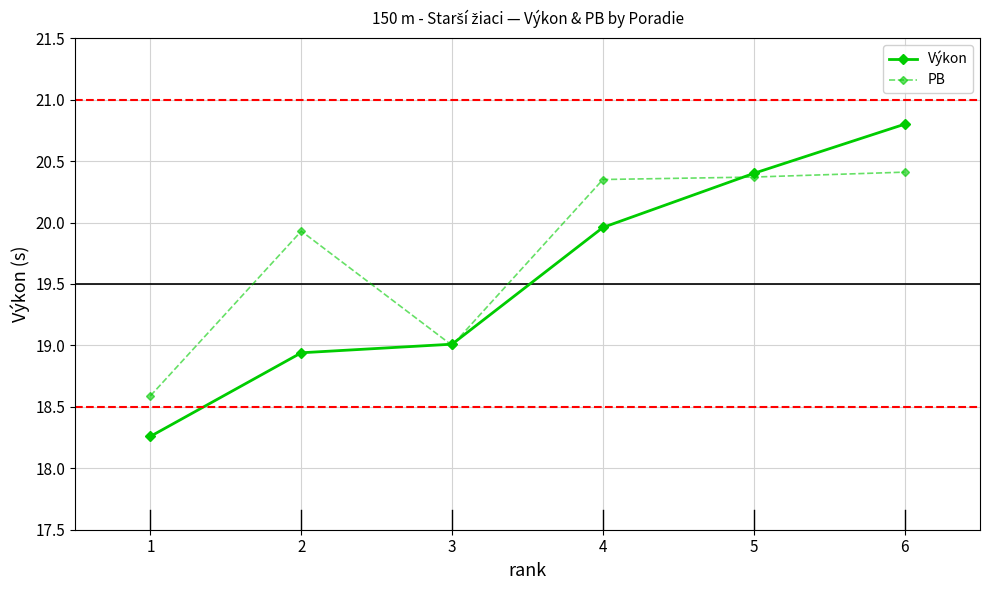

True or false: PB has a value of 12.7 at 6.

False